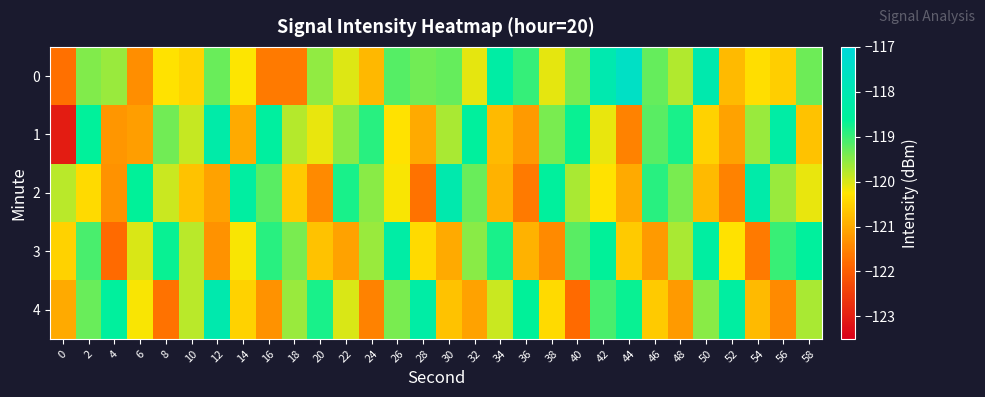

At 6, list the series in order from largest to smallest.

2, 3, 4, 1, 0